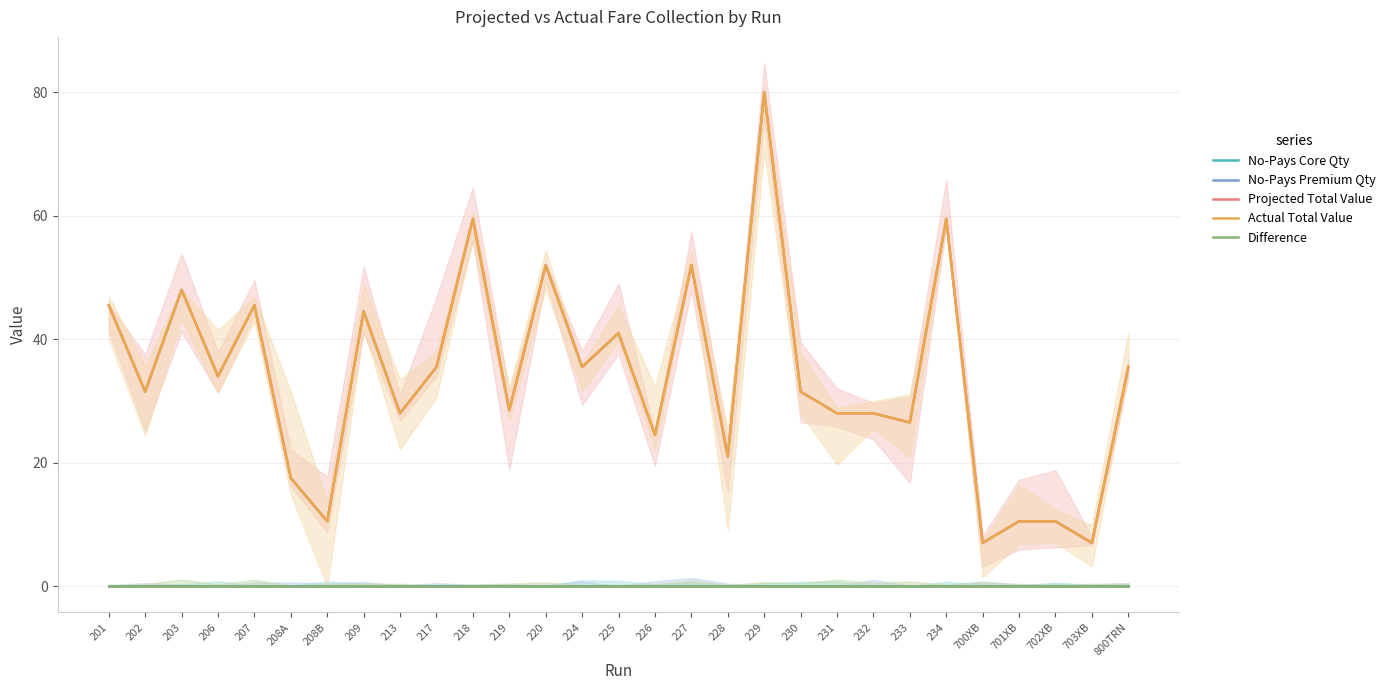

What is the maximum value for Actual Total Value?

80.0